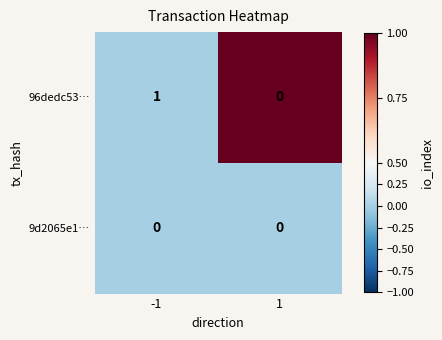

Which series has the largest range (max minus min)?

96dedc53…